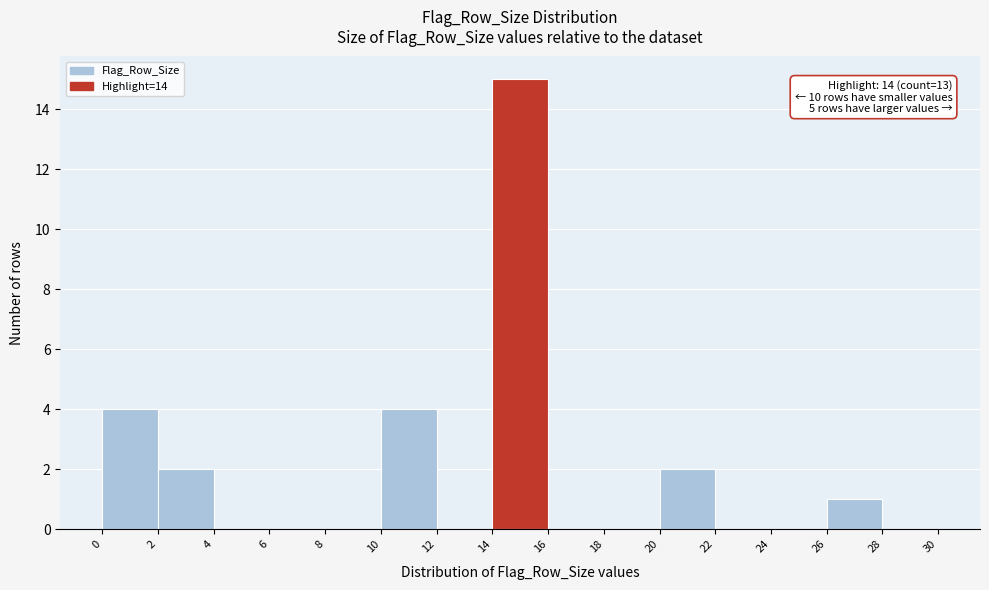

Over which range of the x-axis is the bar tallest?

14 to 16